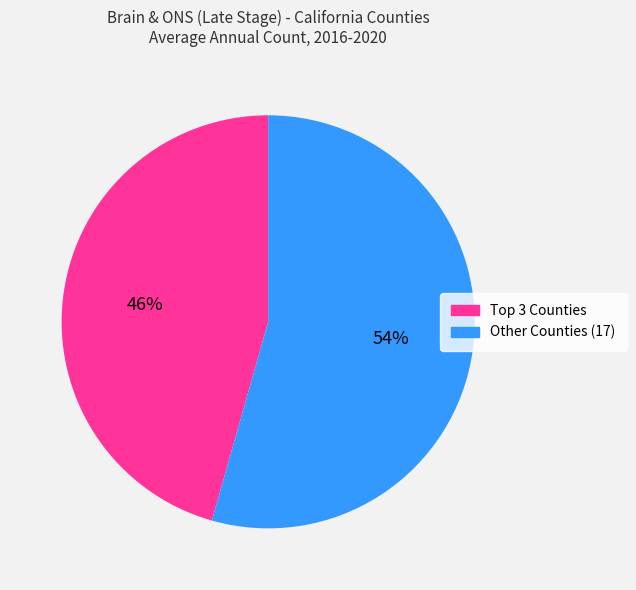

To the nearest percent, what portion does Other Counties (17) represent?

54%